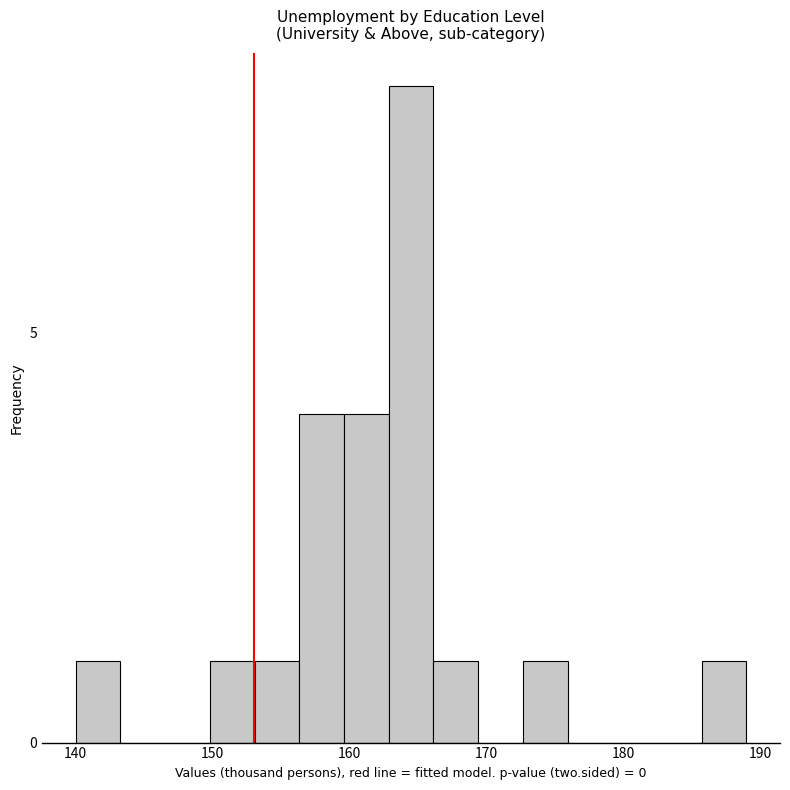

Around what value on the x-axis is the tallest bar? Give the approximate position of its centre, as read against the axis.

165